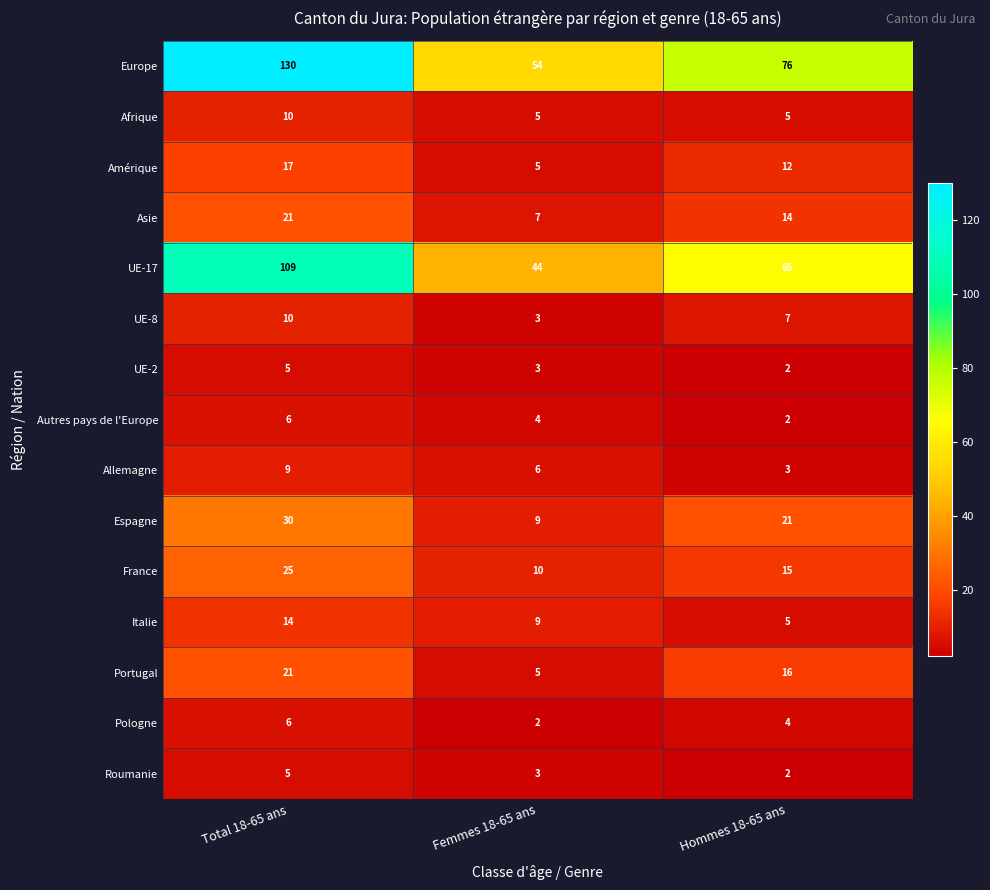

Which series has the widest spread of values?

Europe